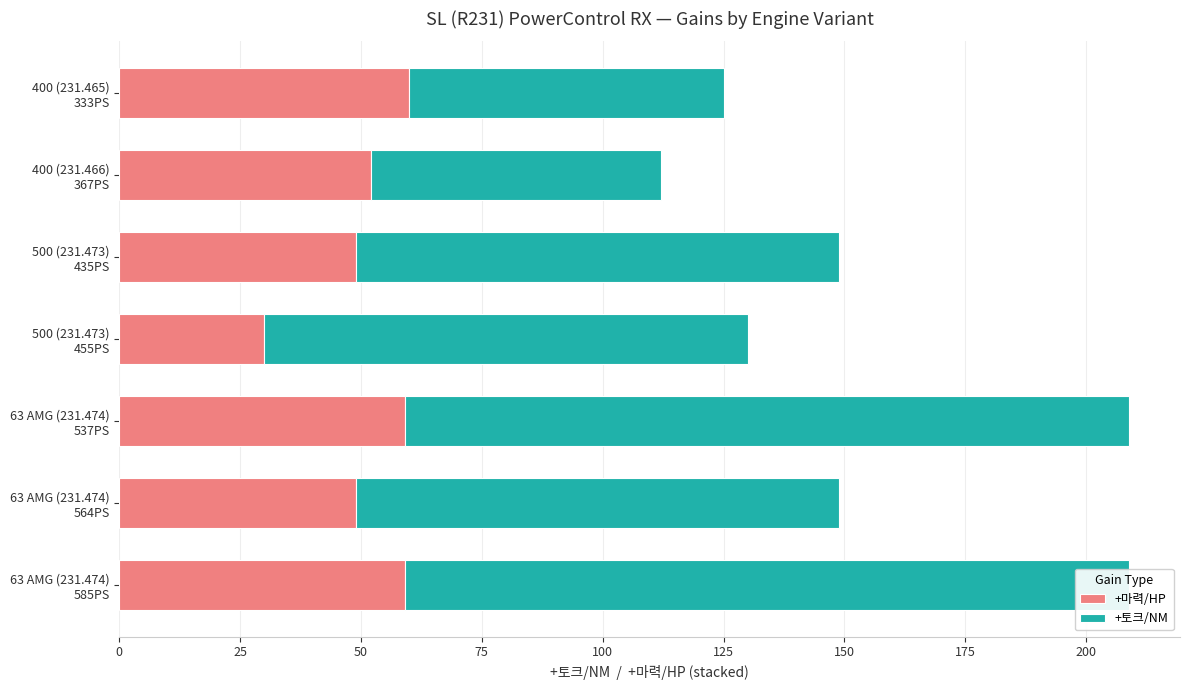

Reading left to right, extract all data points from this chart.

+마력/HP: 60	52	49	30	59	49	59
+토크/NM: 65	60	100	100	150	100	150